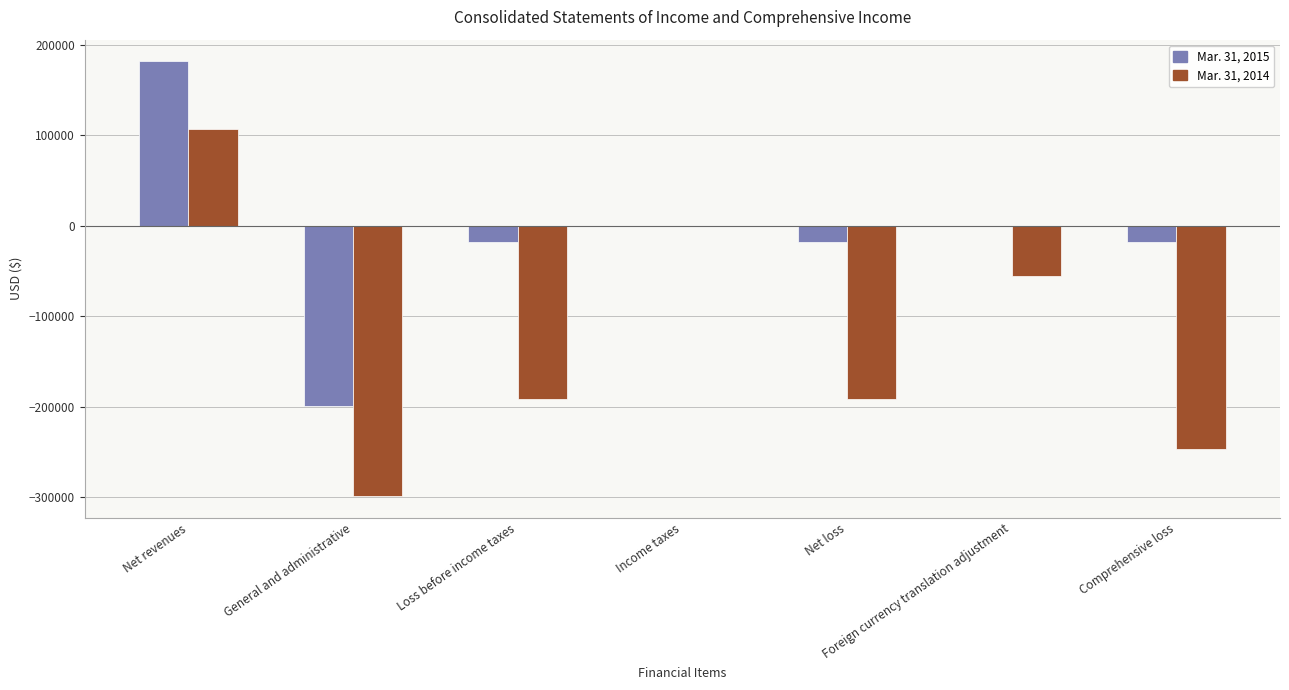

How many categories are shown in the chart?

7